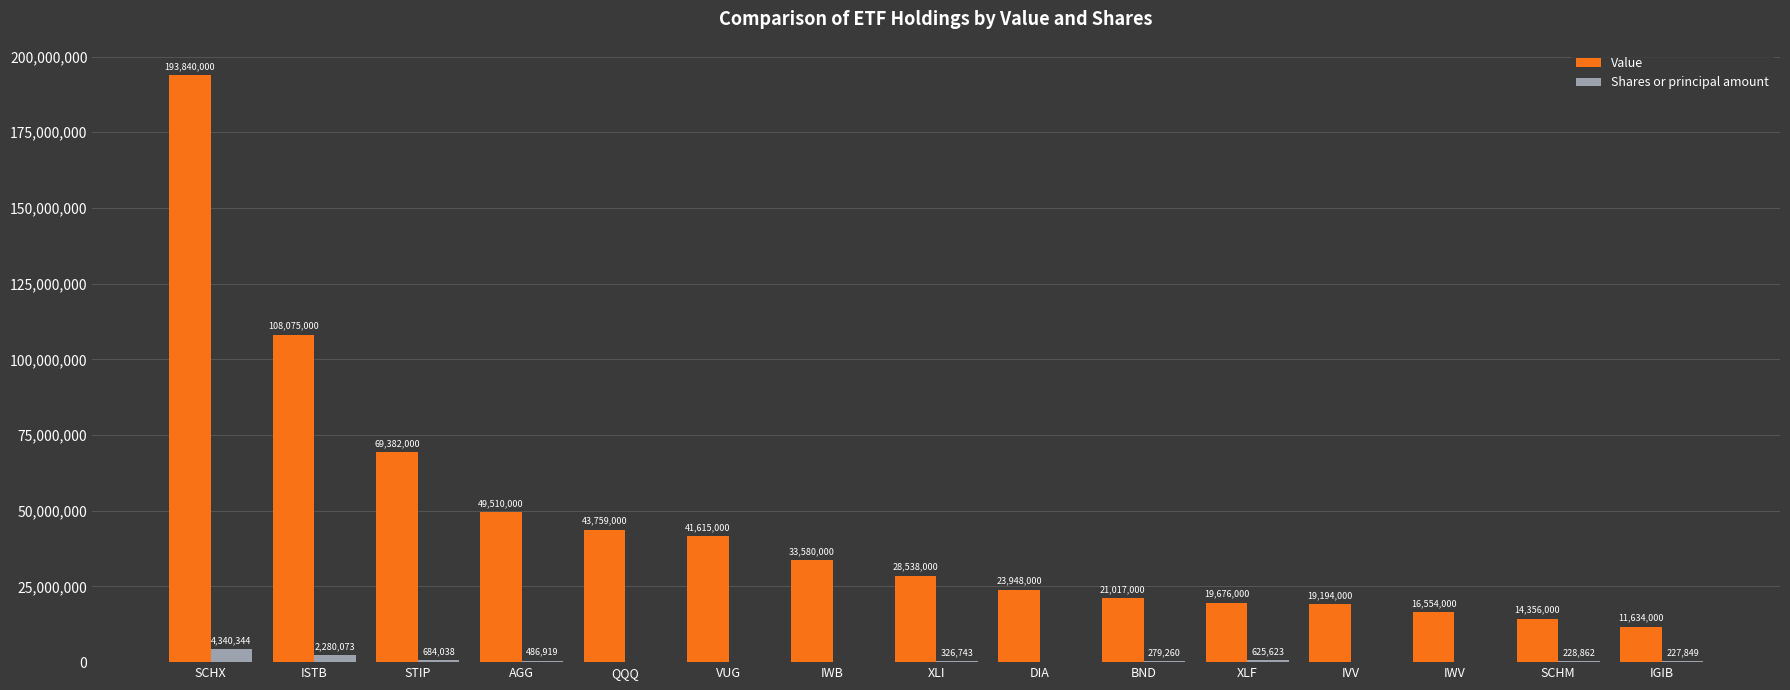

Reading left to right, list all the values displayed in this chart.

Value: 193840000	108075000	69382000	49510000	43759000	41615000	33580000	28538000	23948000	21017000	19676000	19194000	16554000	14356000	11634000
Shares or principal amount: 4340344	2280073	684038	486919	156127	186708	161629	326743	77798	279260	625623	50623	76149	228862	227849